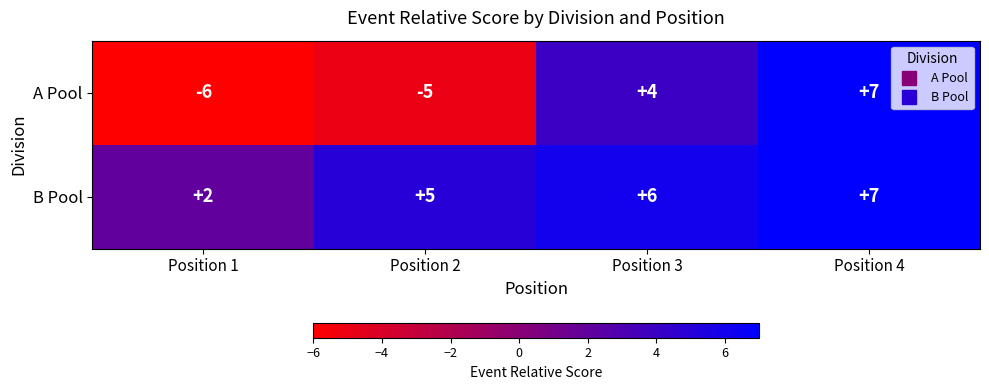

At which label does B Pool reach its minimum?

Position 1